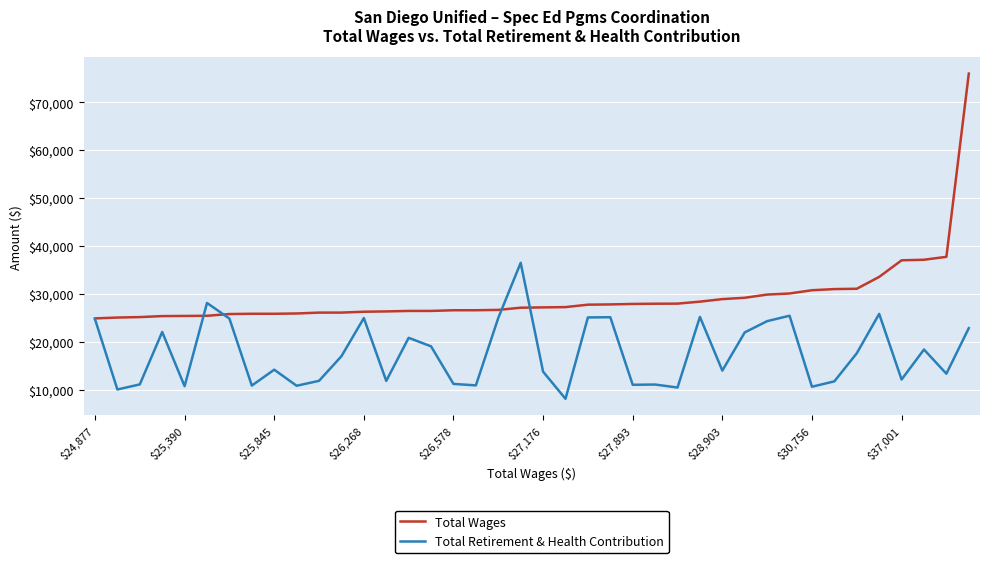

What are all the series names shown in the legend?

Total Wages, Total Retirement & Health Contribution